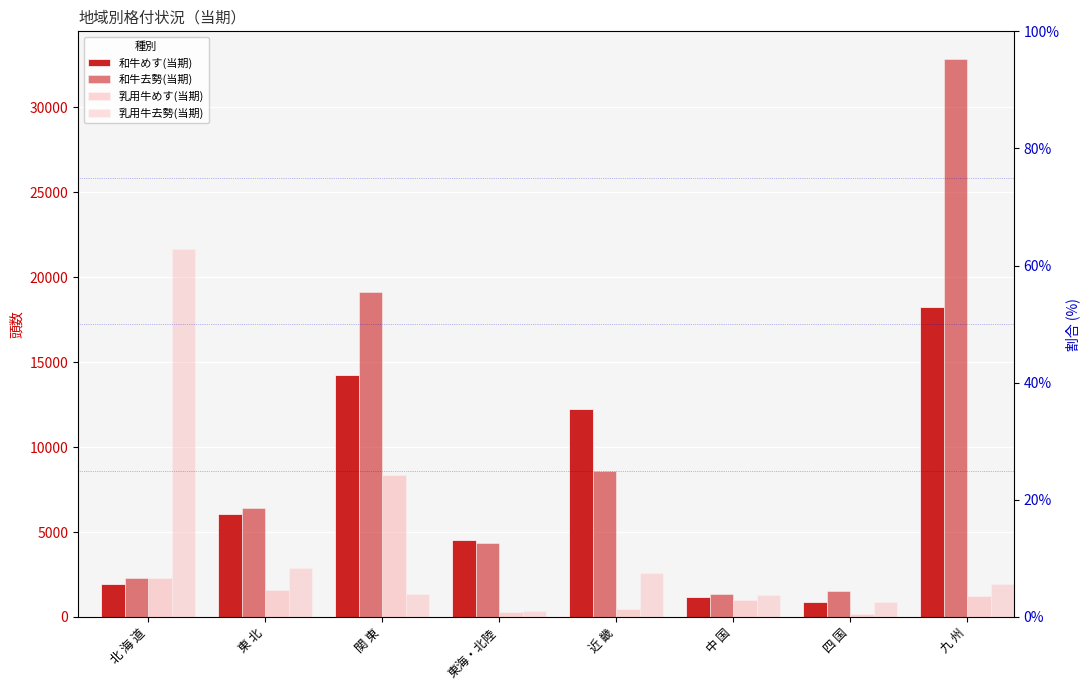

Rank the series by their maximum value, from lowest to highest.

乳用牛めす(当期), 和牛めす(当期), 乳用牛去勢(当期), 和牛去勢(当期)